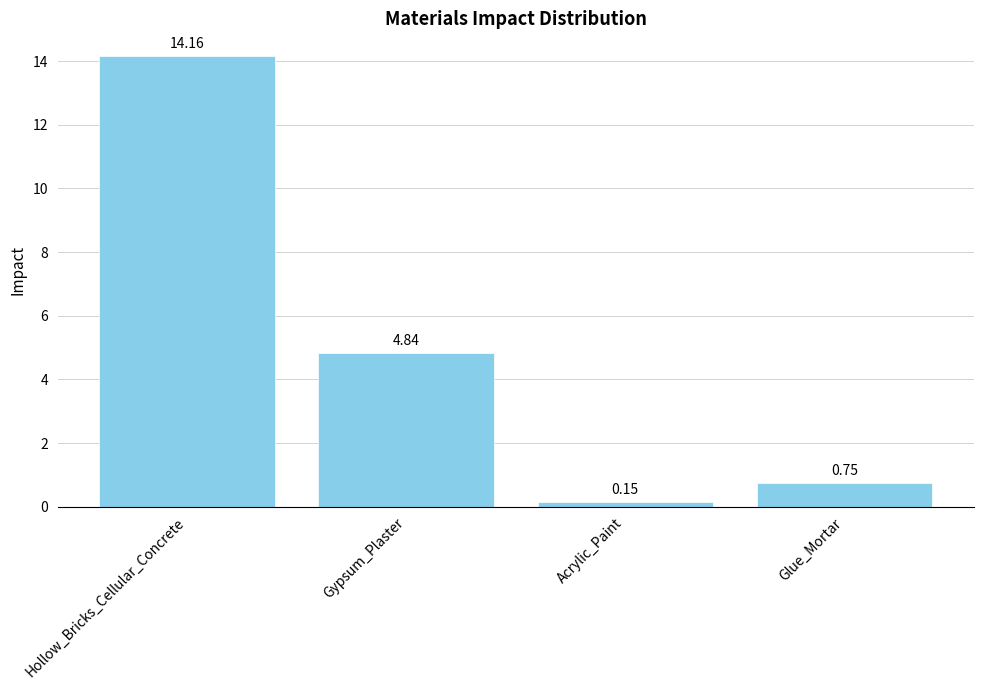

Count the number of categories in the chart.

4